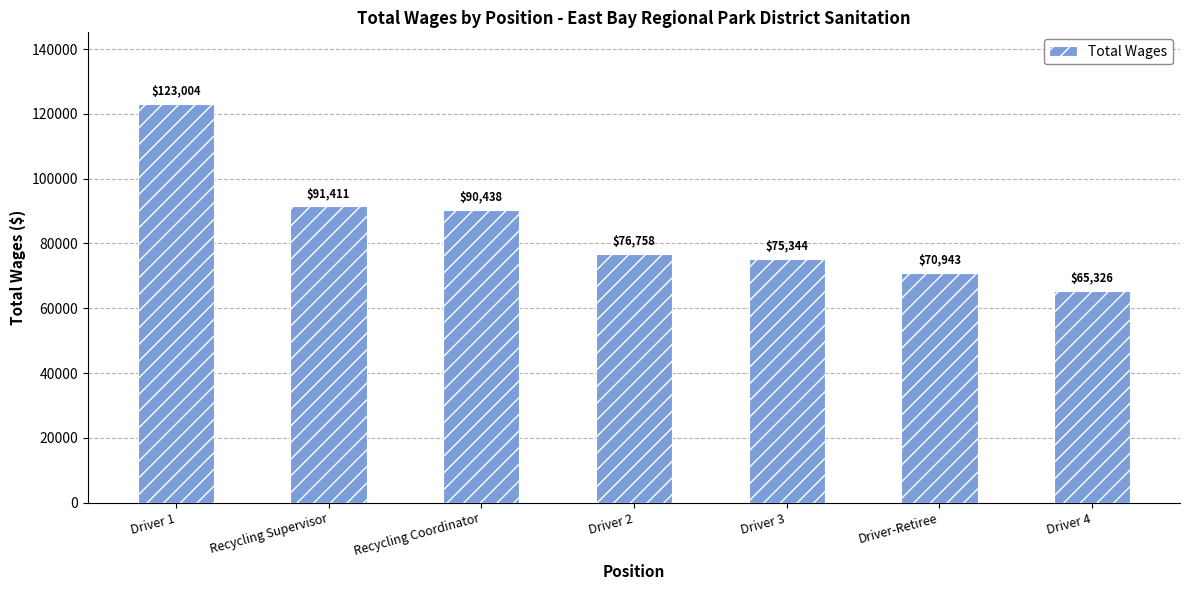

Reading left to right, what are all the values shown in this chart?

Driver 1=123004	Recycling Supervisor=91411	Recycling Coordinator=90438	Driver 2=76758	Driver 3=75344	Driver-Retiree=70943	Driver 4=65326